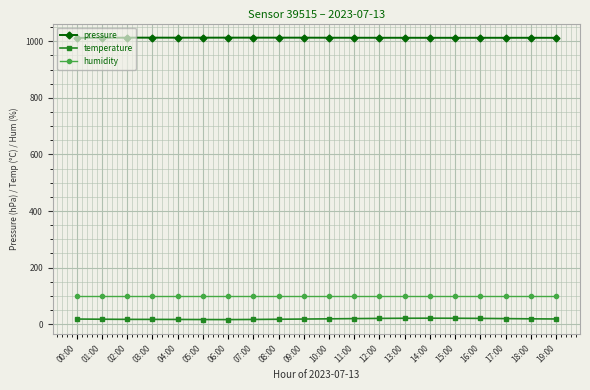

What is the maximum value for humidity?

100.0